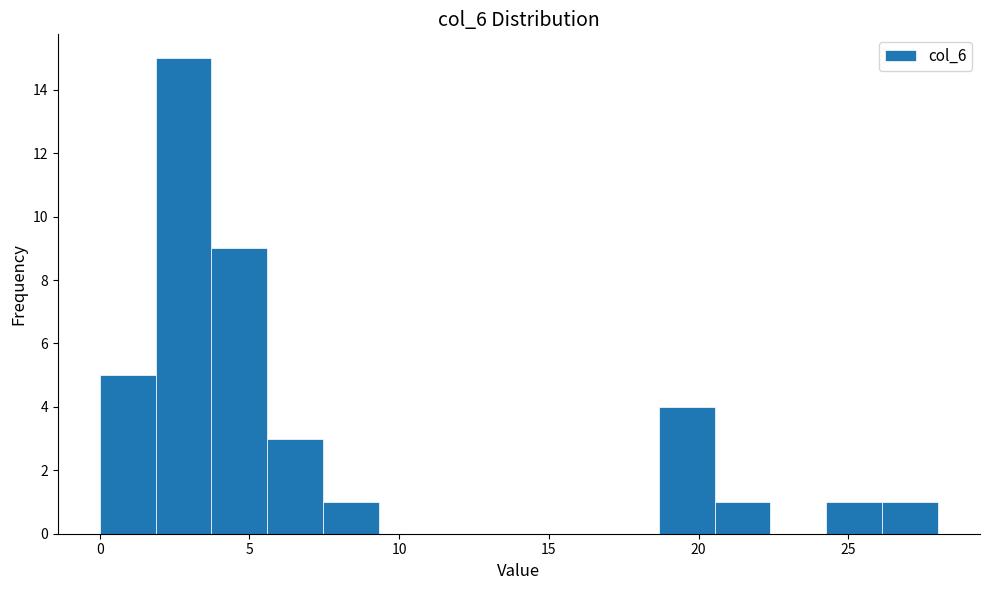

Around what value on the x-axis is the tallest bar? Give the approximate position of its centre, as read against the axis.

3.0